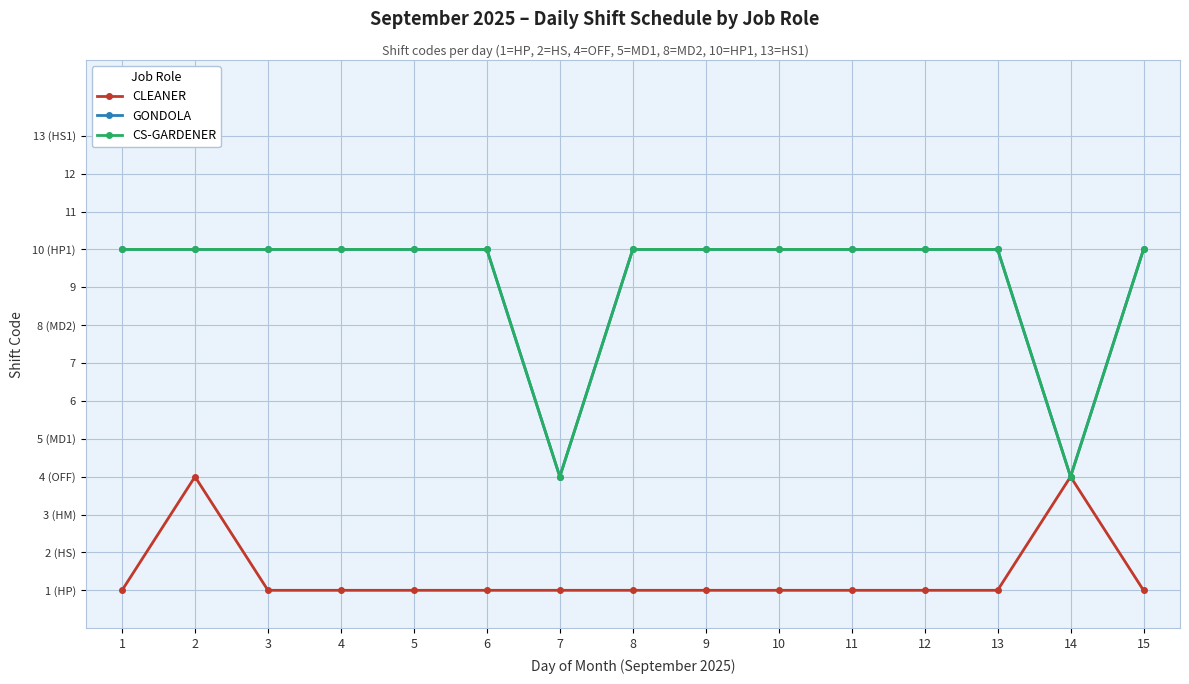

Where is the first local minimum for CS-GARDENER?

7